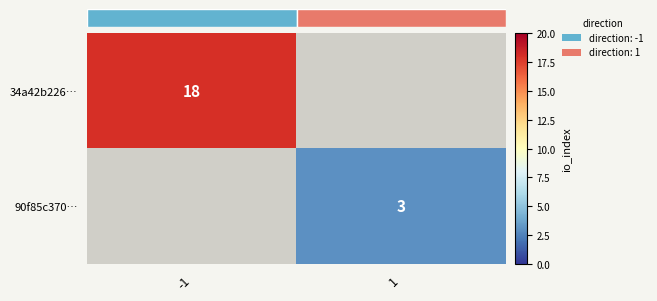

How many distinct data groups are displayed?

2